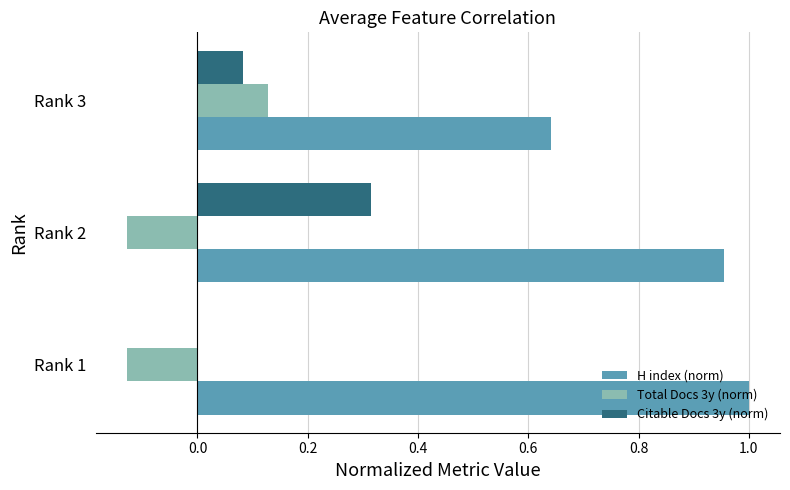

Which series changed the most between Rank 1 and Rank 3?

H index (norm)